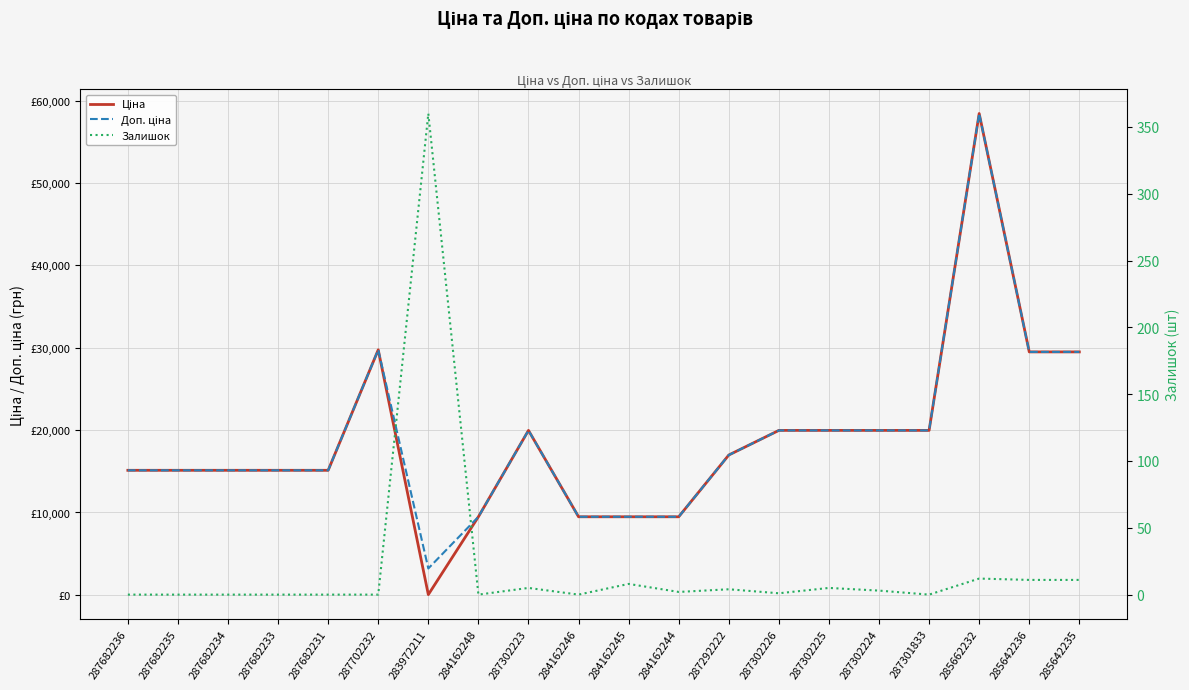

At which label does Залишок reach its peak?

283972211